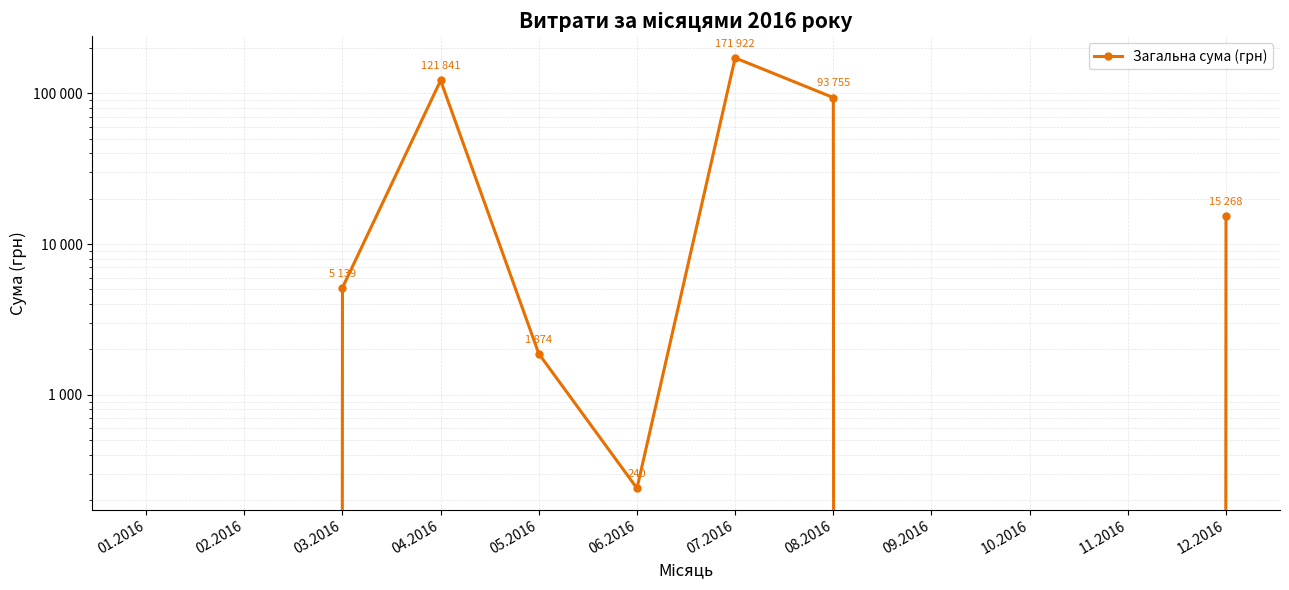

What position from the left is 05.2016?

5